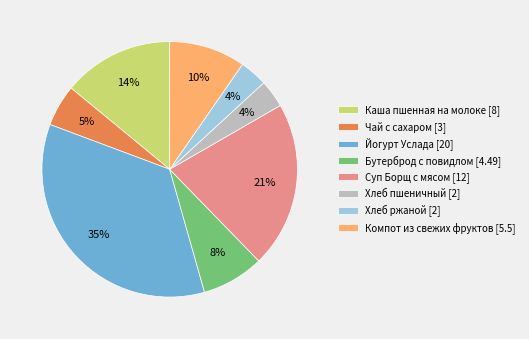

To the nearest percent, what percentage of the pie is Йогурт Услада?

35%